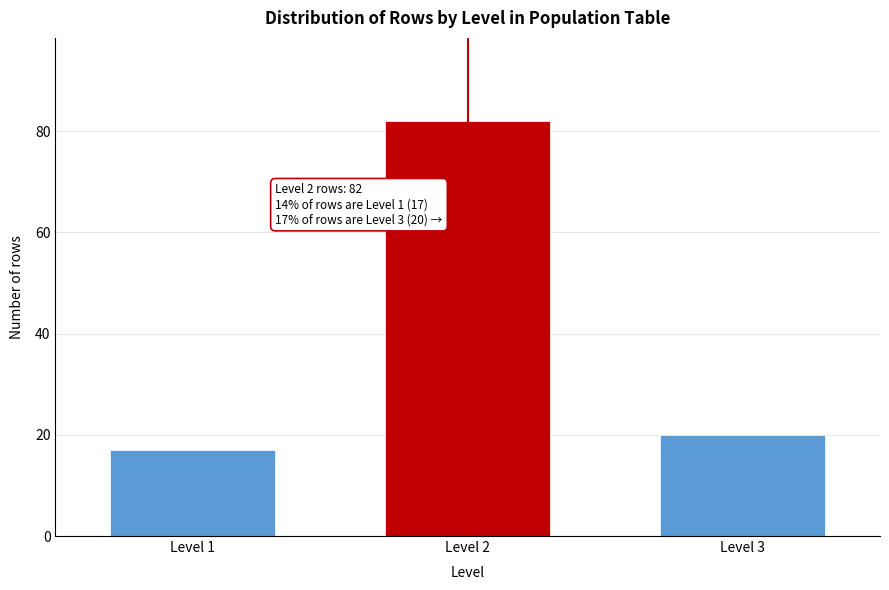

Reading left to right, extract all data points from this chart.

Level 1=17	Level 2=82	Level 3=20